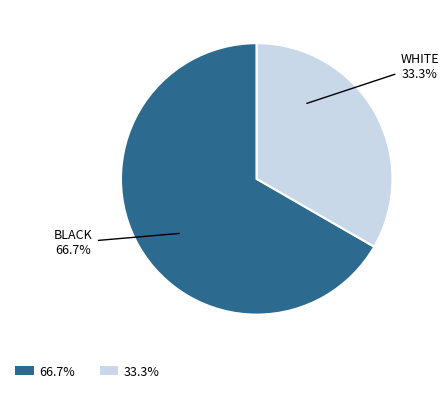

Is there a majority slice in this chart?

Yes